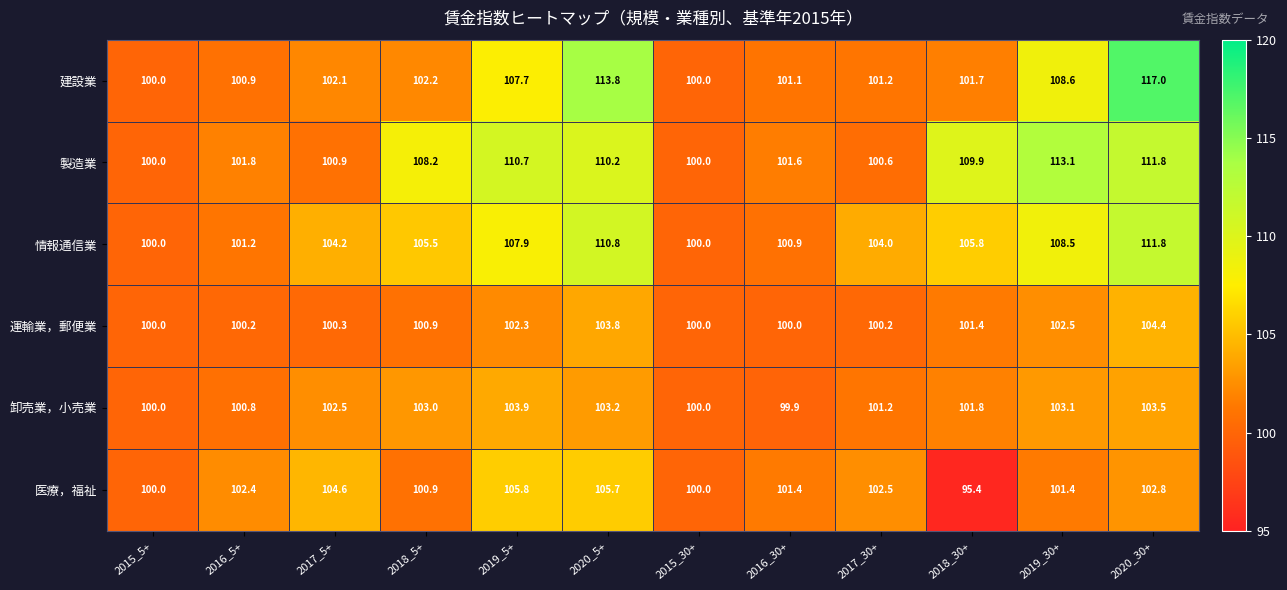

What is the total value across all series at 2017_30+?

609.7